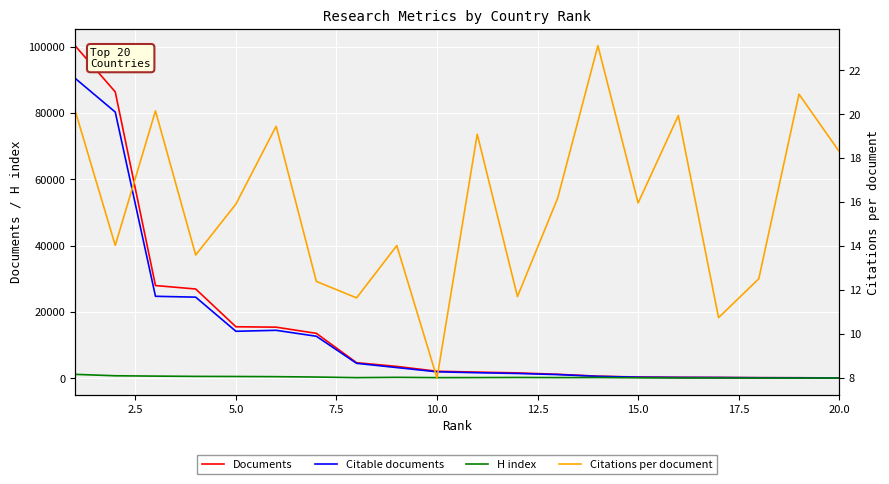

Count the number of data series in this chart.

4